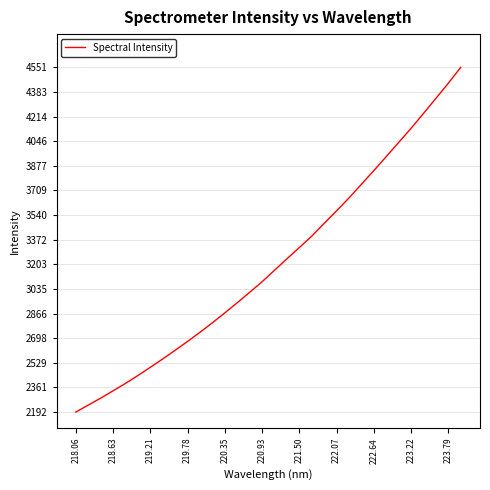

What is the smallest value displayed?

2192.1